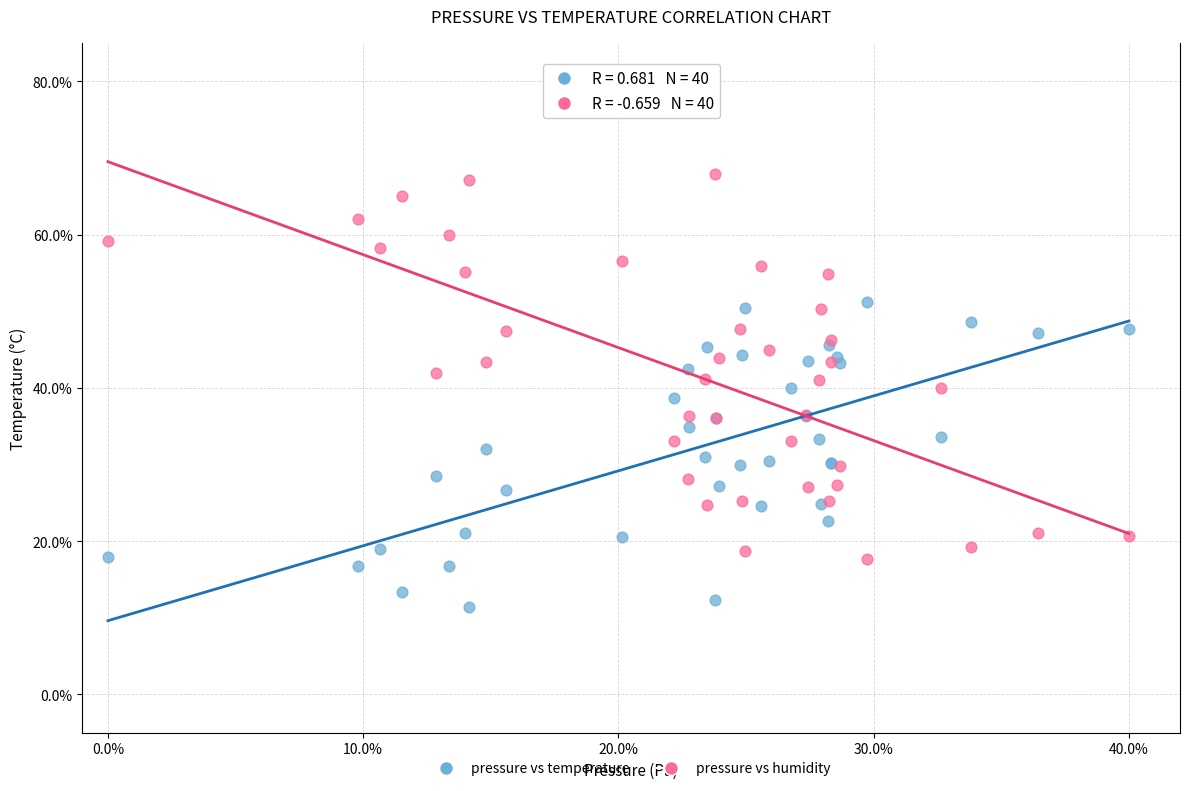

Which series contains the highest Y value?

pressure vs humidity